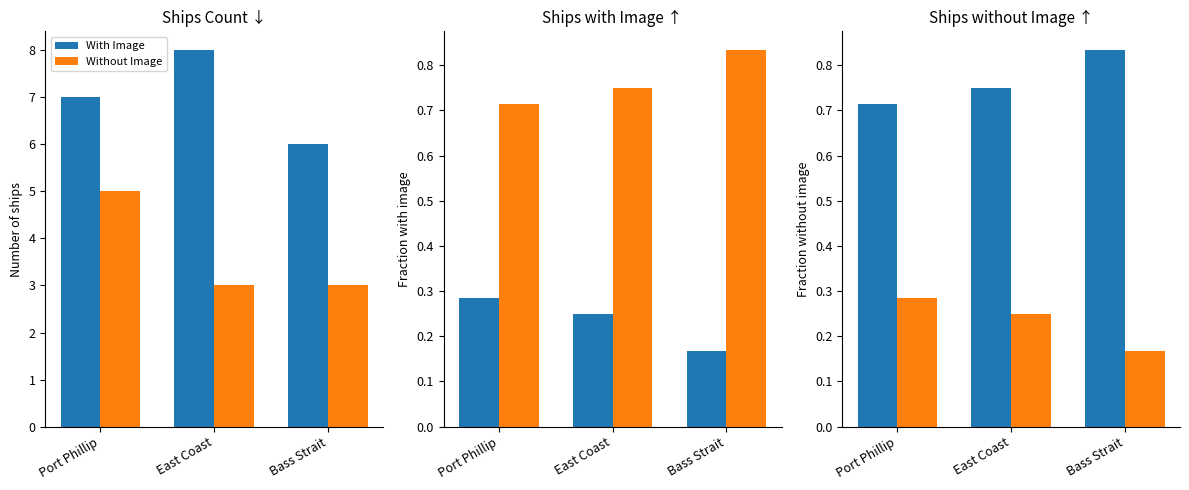

How many With Image values are between 0 and 1?

3